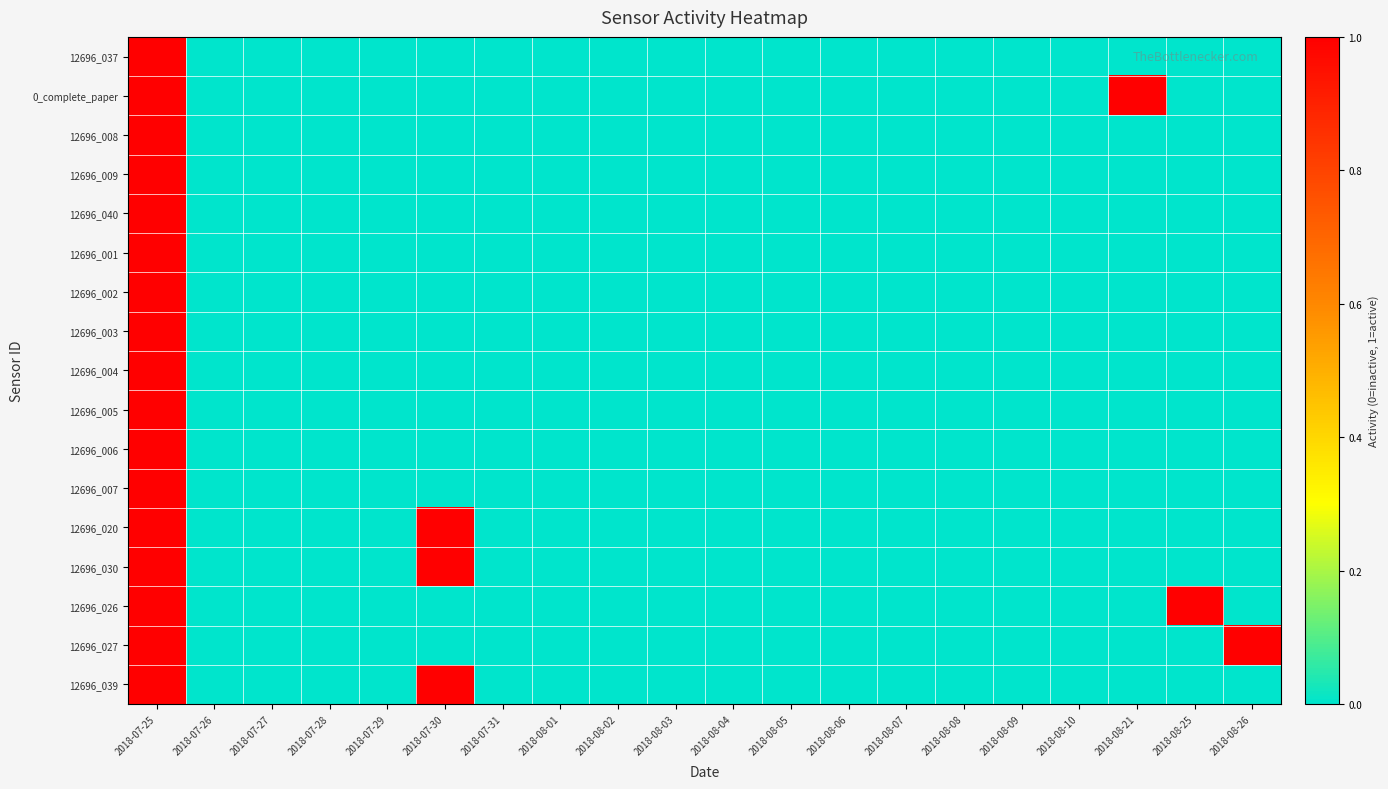

Between 2018-08-03 and 2018-08-09, which series saw the biggest shift?

12696_037